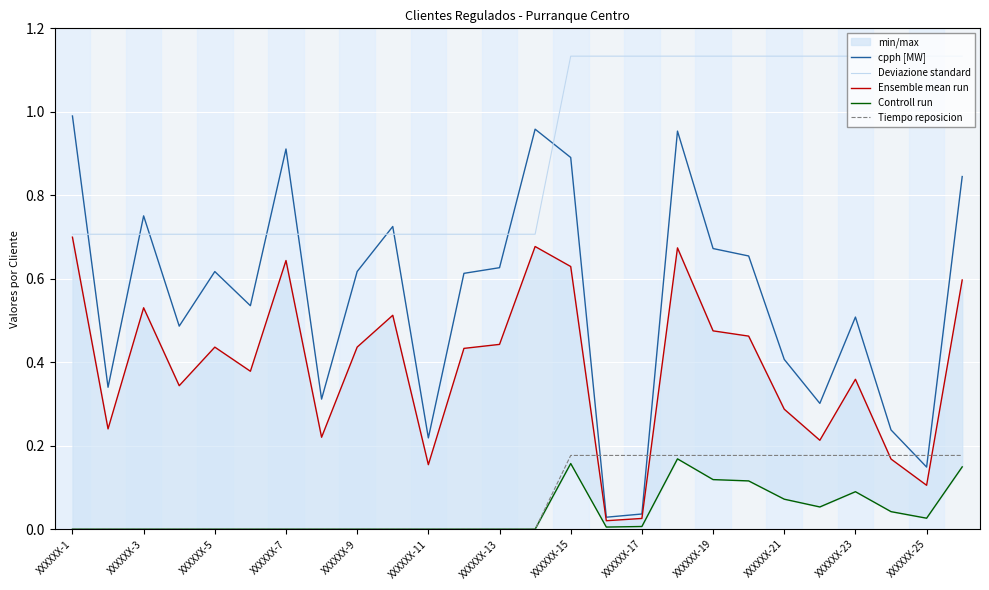

True or false: Ensemble mean run and Tiempo reposicion intersect in this chart.

True